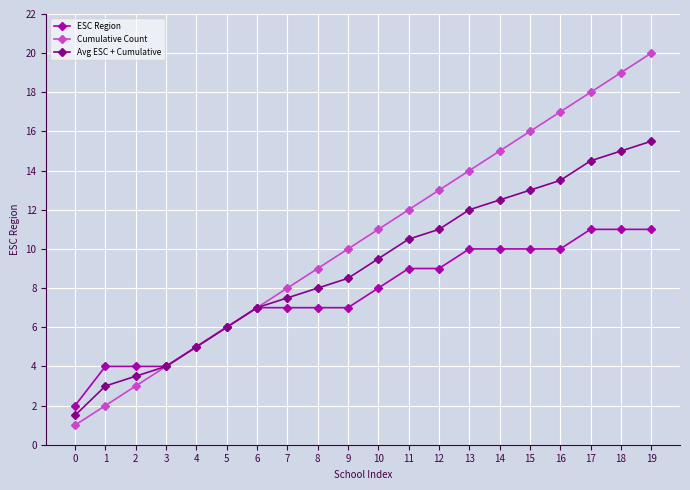

How many categories are shown in the chart?

20